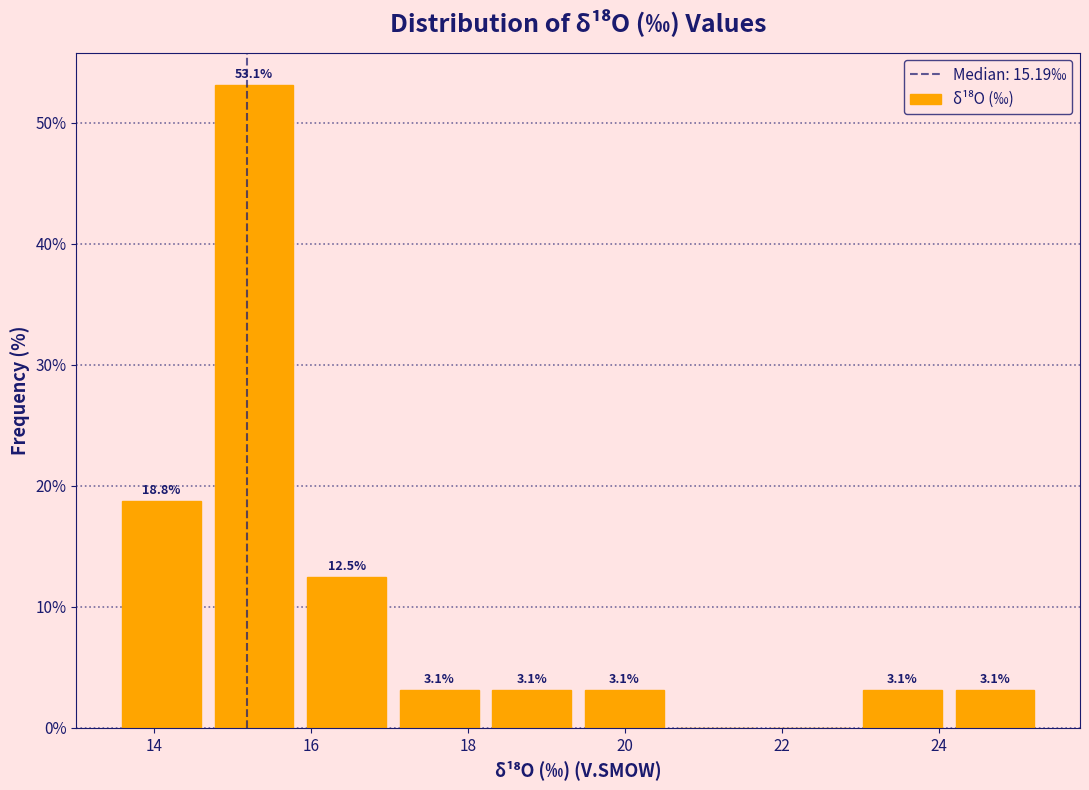

Which range on the x-axis has the tallest bar?

14.6 to 15.8